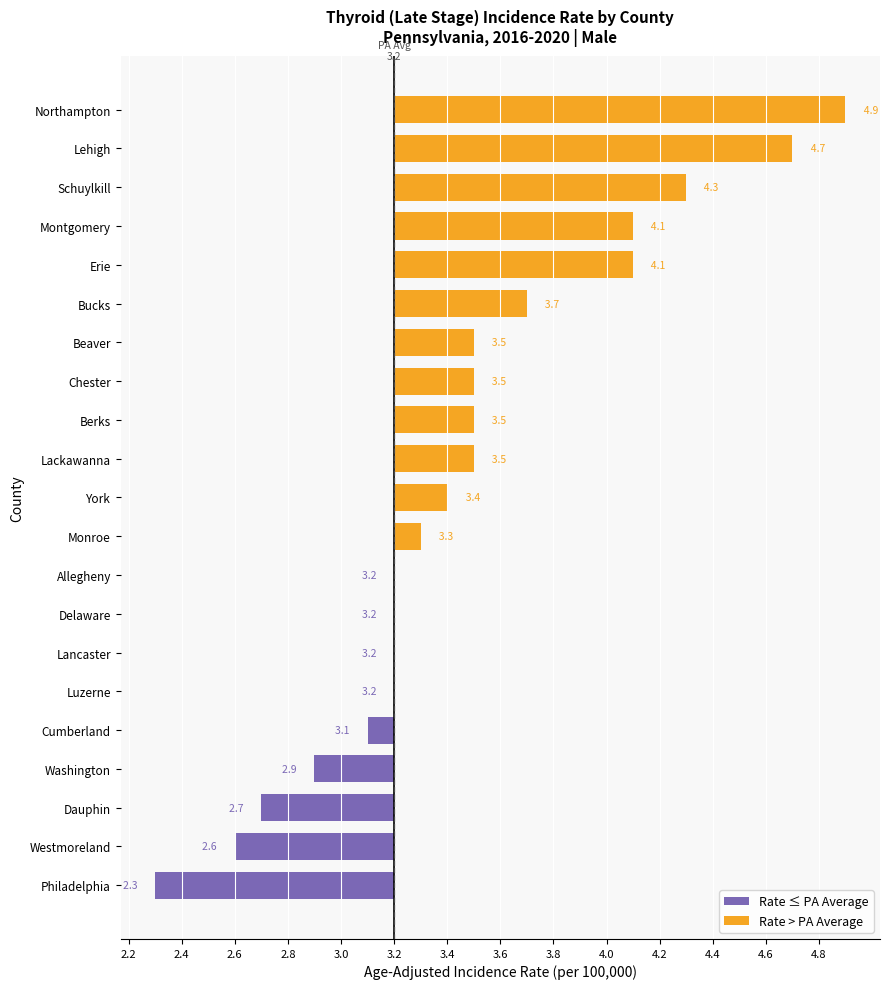

Which series has the largest total across all categories?

Rate > PA Average